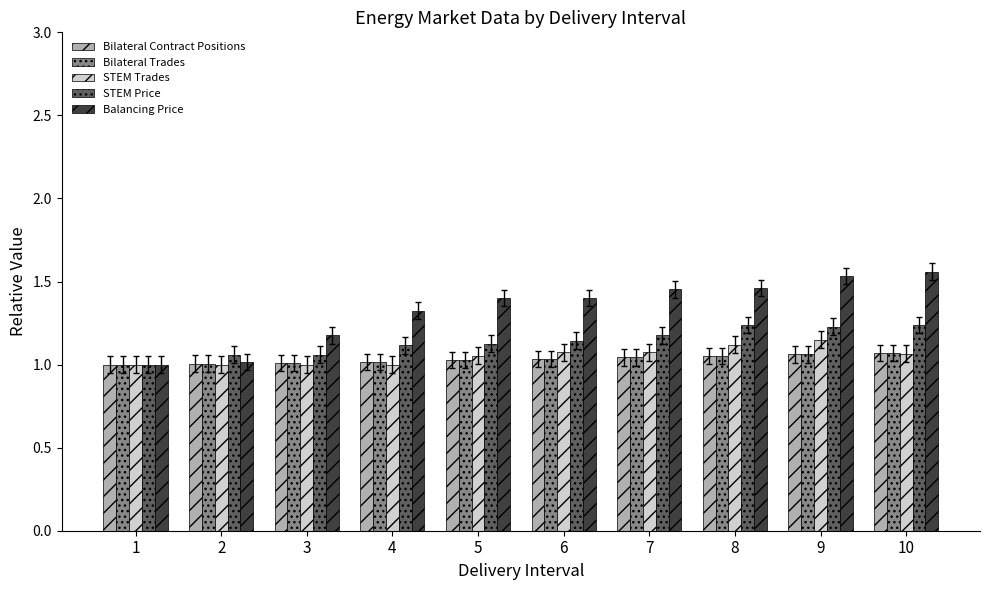

The value of Bilateral Trades at 8 is 1.1. True or false?

True